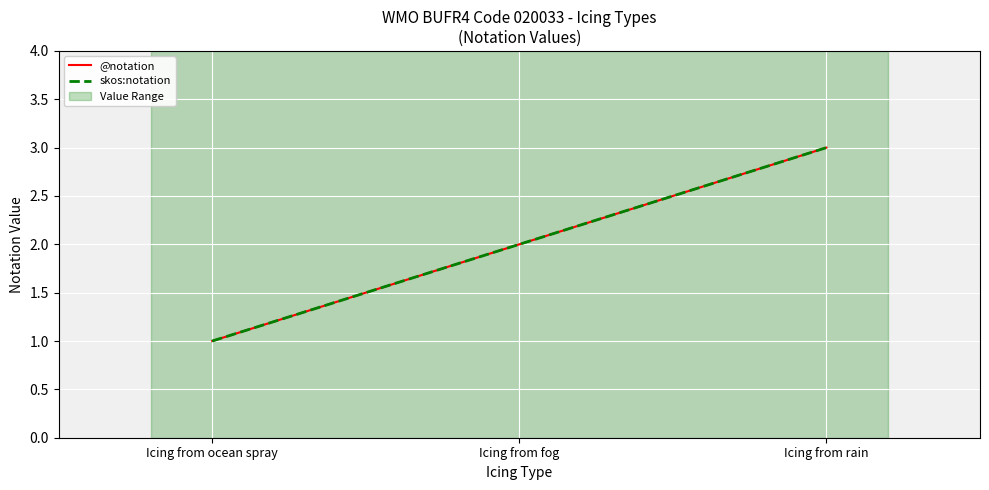

What position from the left is Icing from ocean spray?

1